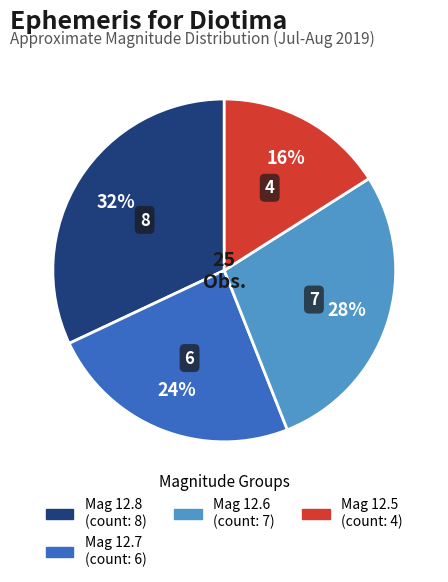

How many slices are in this pie chart?

4